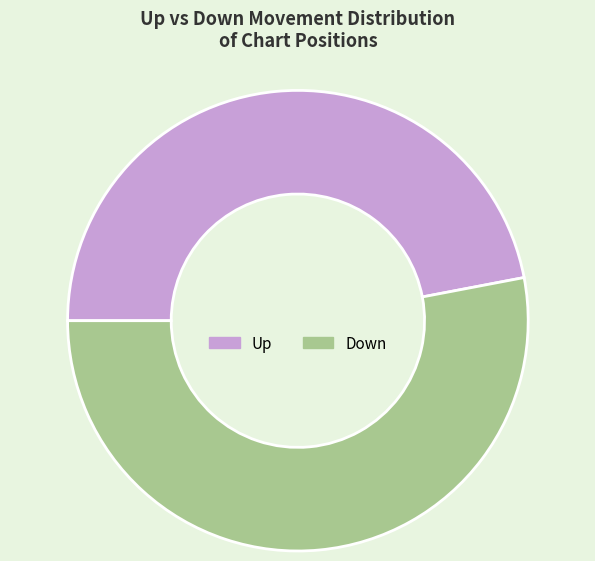

Approximately how many times larger is the value at Down compared to Up?

1.1